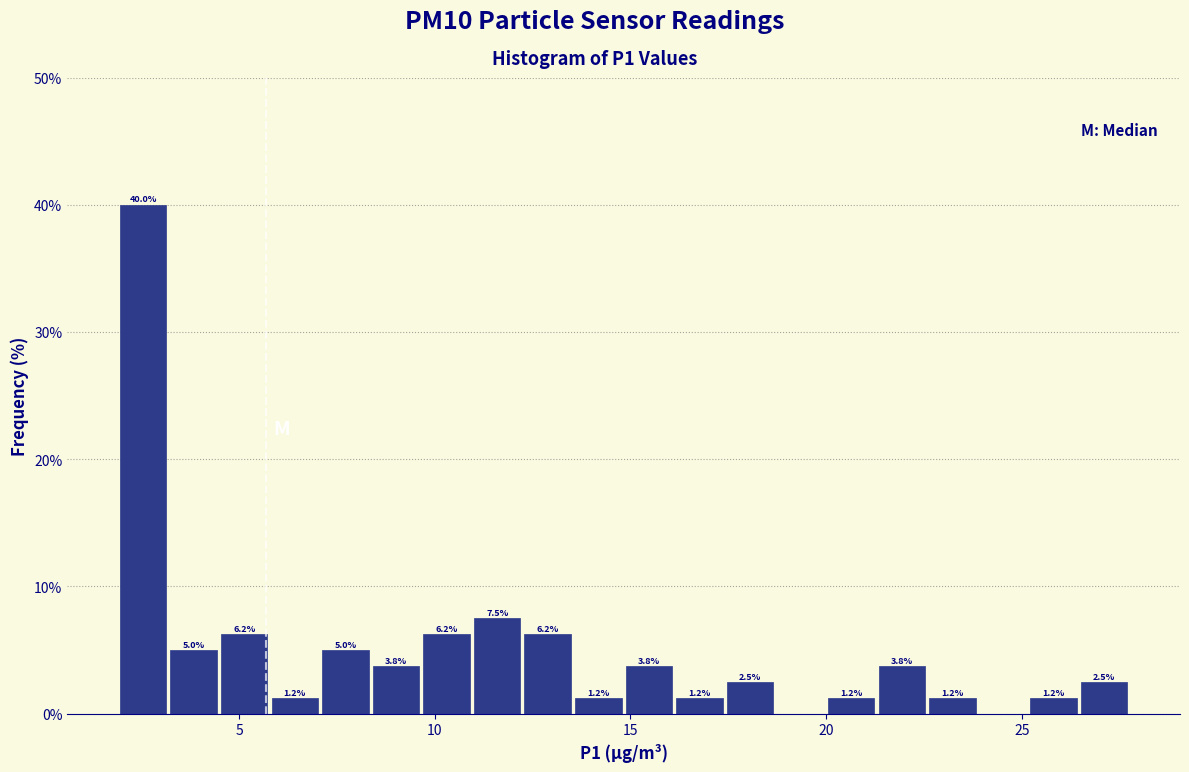

Read against the x-axis, roughly where is the centre of the tallest bar?

2.5